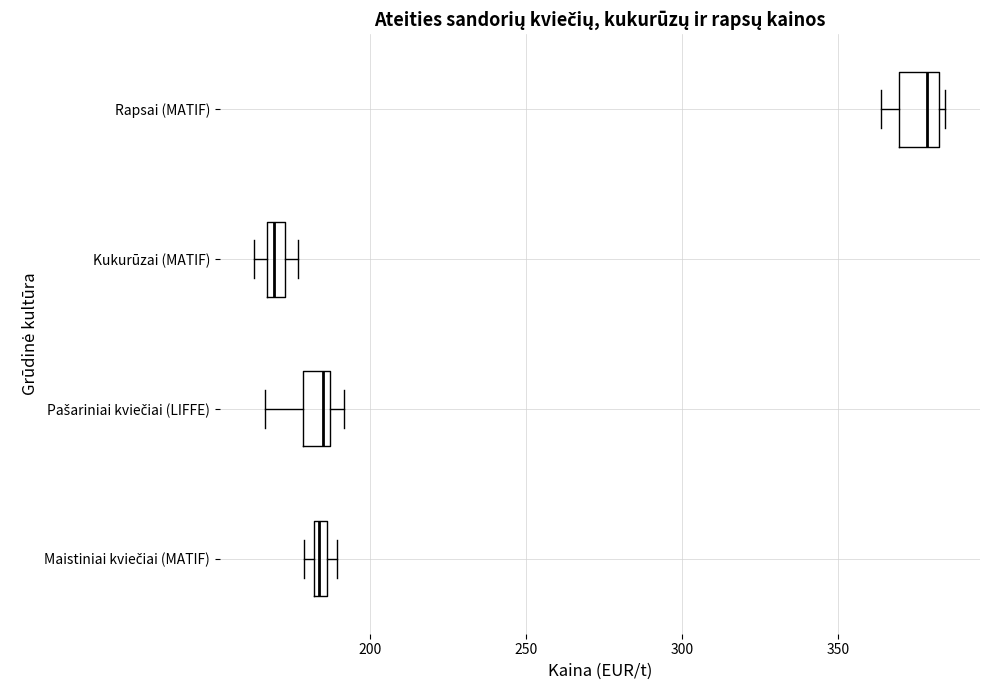

Which box's median line is the furthest to the right?

Rapsai (MATIF)